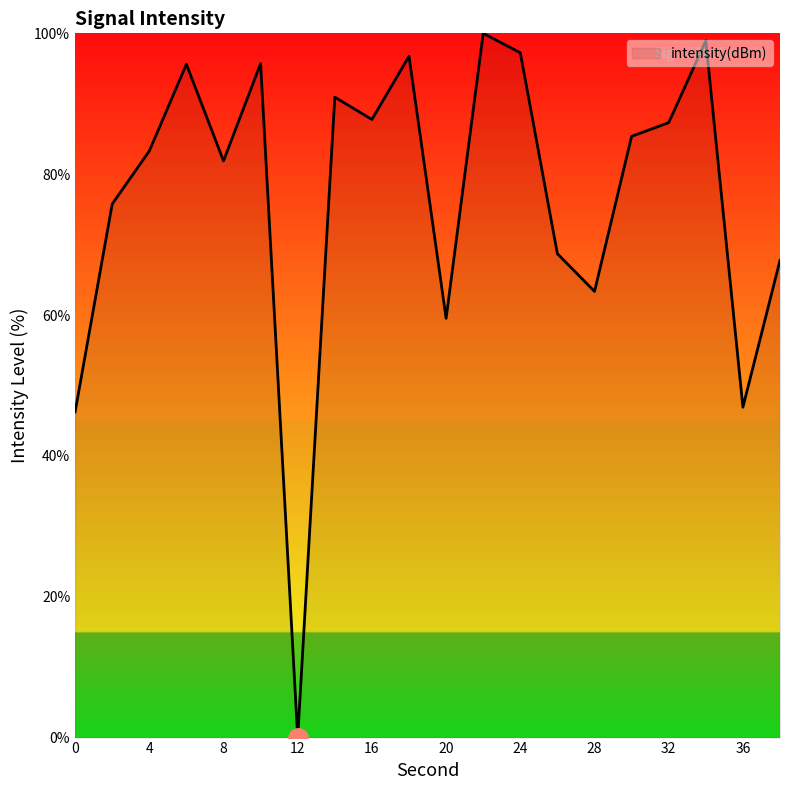

What is the difference between the maximum and minimum values?

100.0